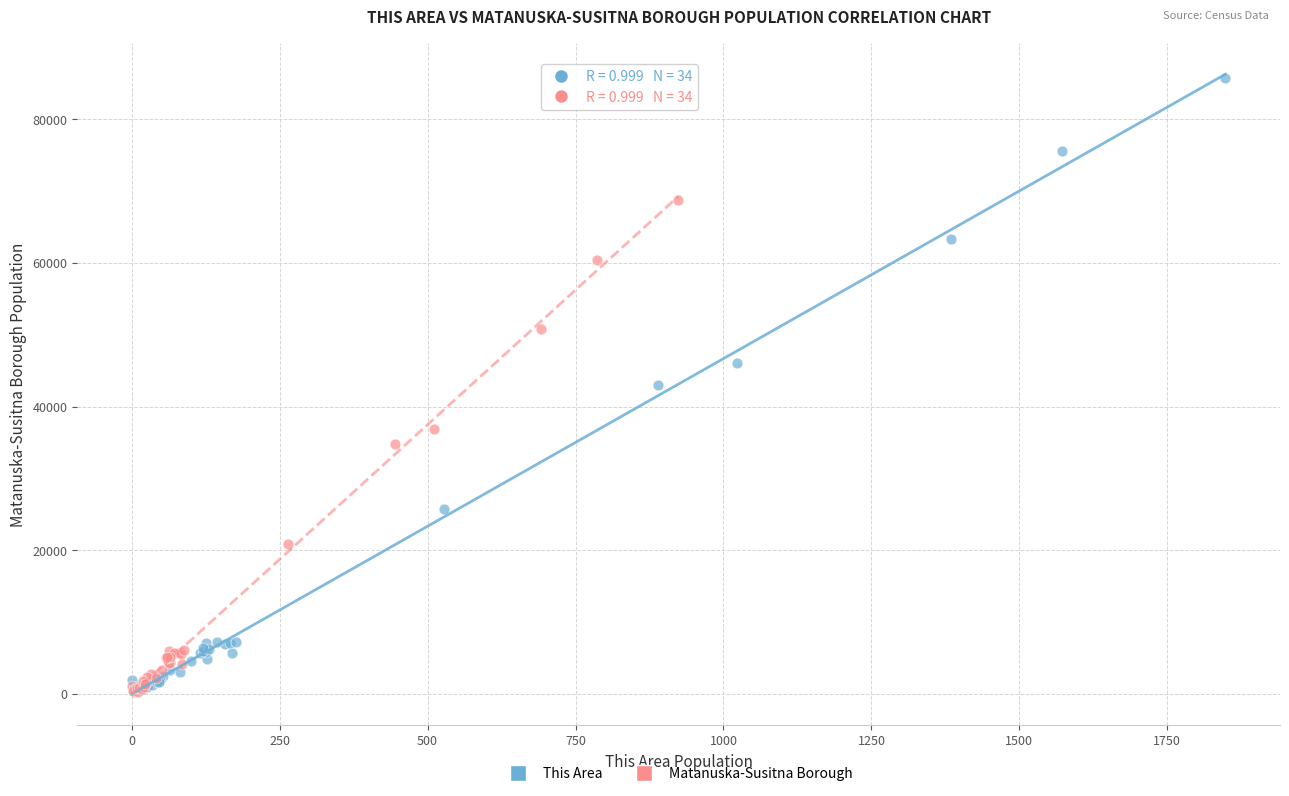

Which series has the largest Y range (max minus min)?

This Area